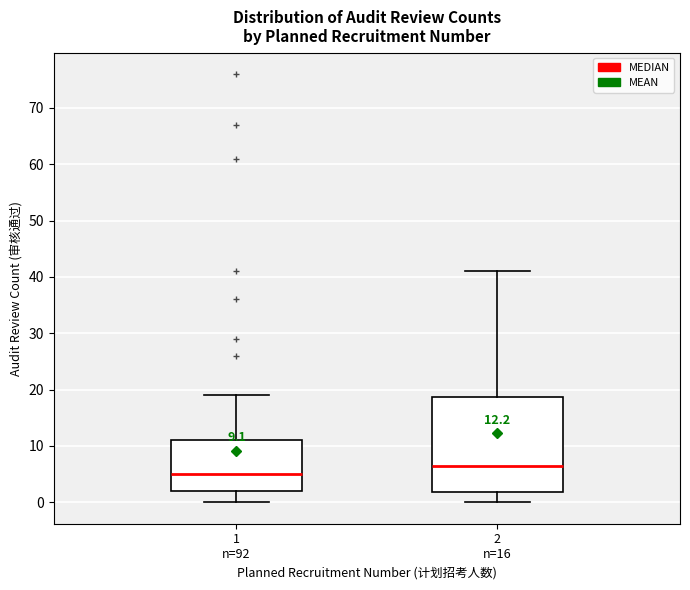

Which box's median line is the lowest?

1 n=92